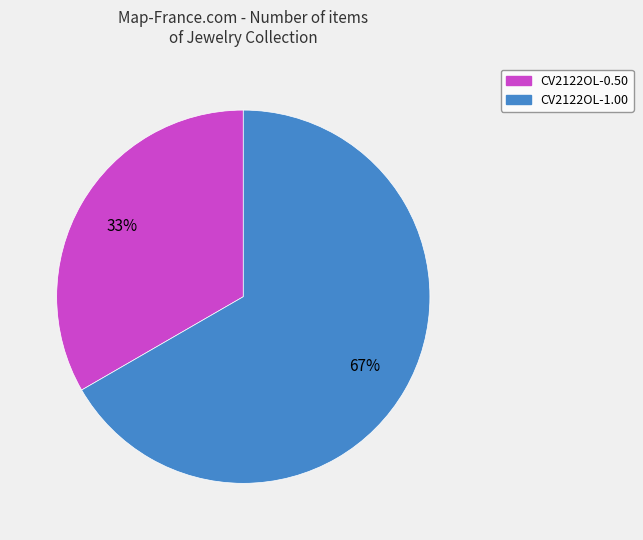

To the nearest percent, what portion does CV2122OL-0.50 represent?

33%